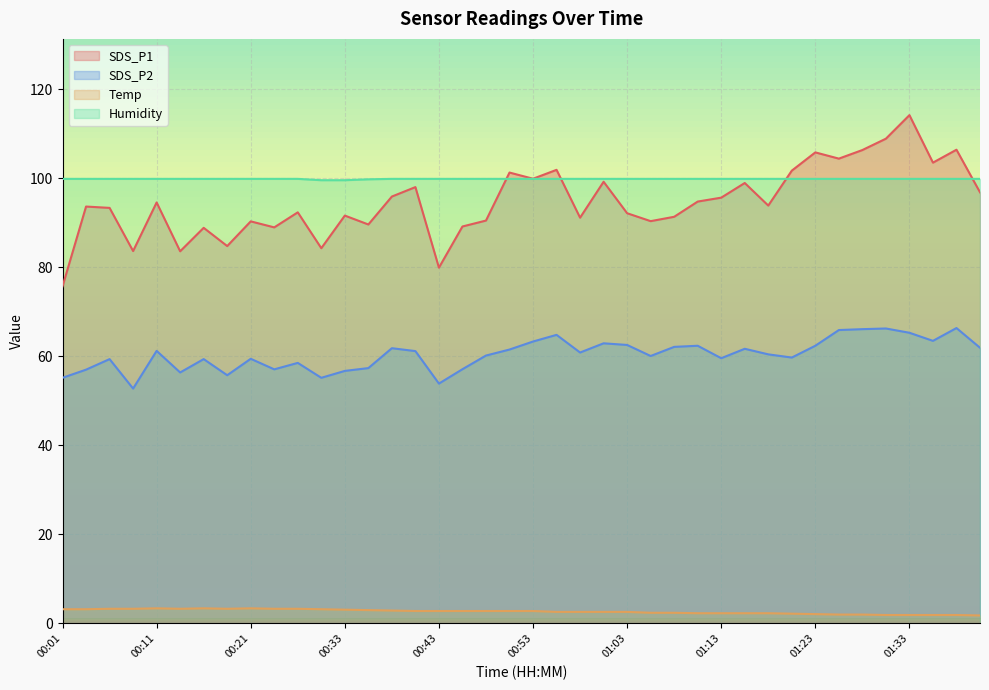

What position from the left is 00:26?

10